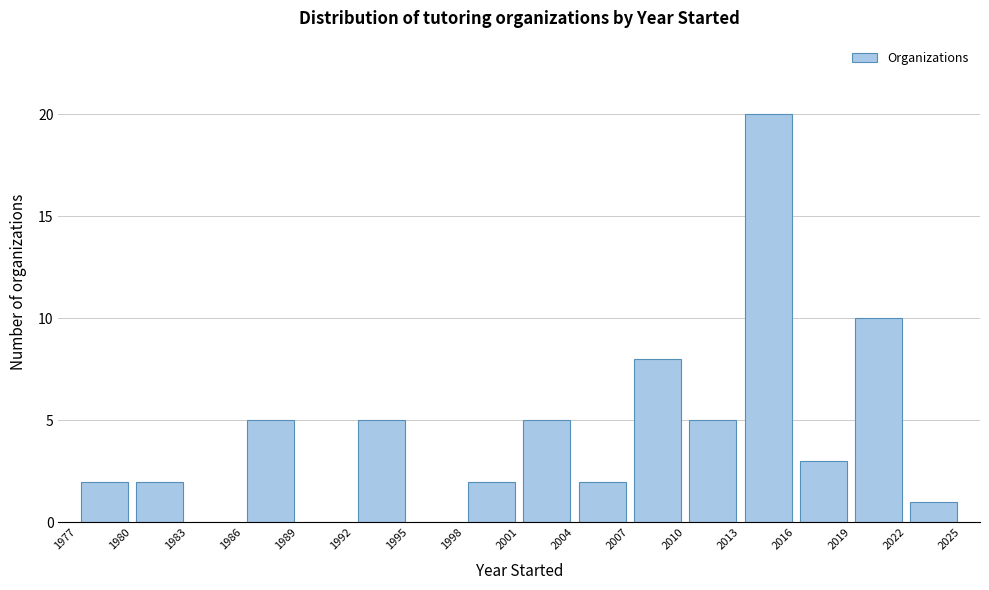

Reading left to right, transcribe this chart: for each bar, give the range it covers on the x-axis and its height. The values are not printed on the chart, so give them approximately, as read against the axis.

1977 to 1980: 2
1980 to 1983: 2
1983 to 1986: 0
1986 to 1989: 5
1989 to 1992: 0
1992 to 1995: 5
1995 to 1998: 0
1998 to 2001: 2
2001 to 2004: 5
2004 to 2007: 2
2007 to 2010: 8
2010 to 2013: 5
2013 to 2016: 20
2016 to 2019: 3
2019 to 2022: 10
2022 to 2025: 1